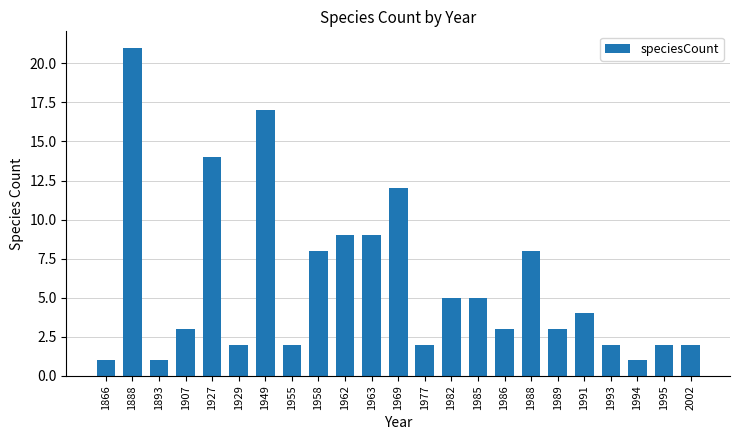

Between 1963 and 1927, which is larger?

1927